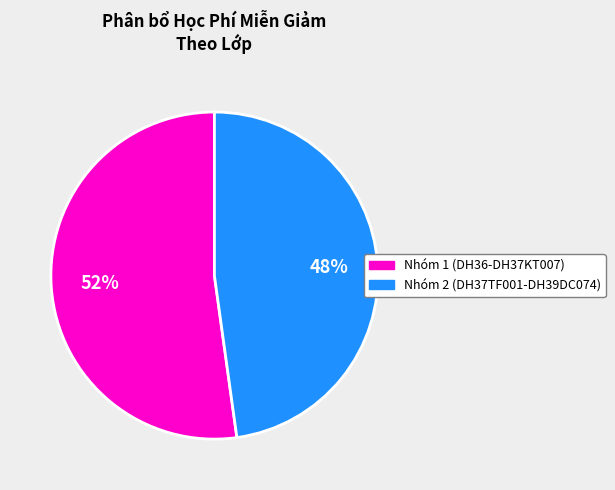

To the nearest percent, what is the average slice percentage?

50%